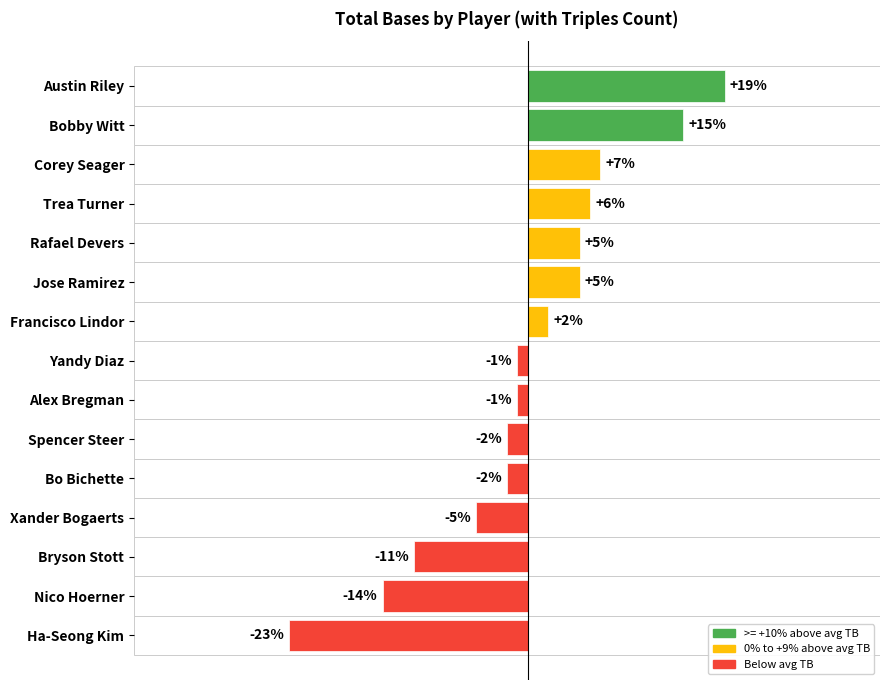

Which label corresponds to the smallest value in the chart?

Ha-Seong Kim